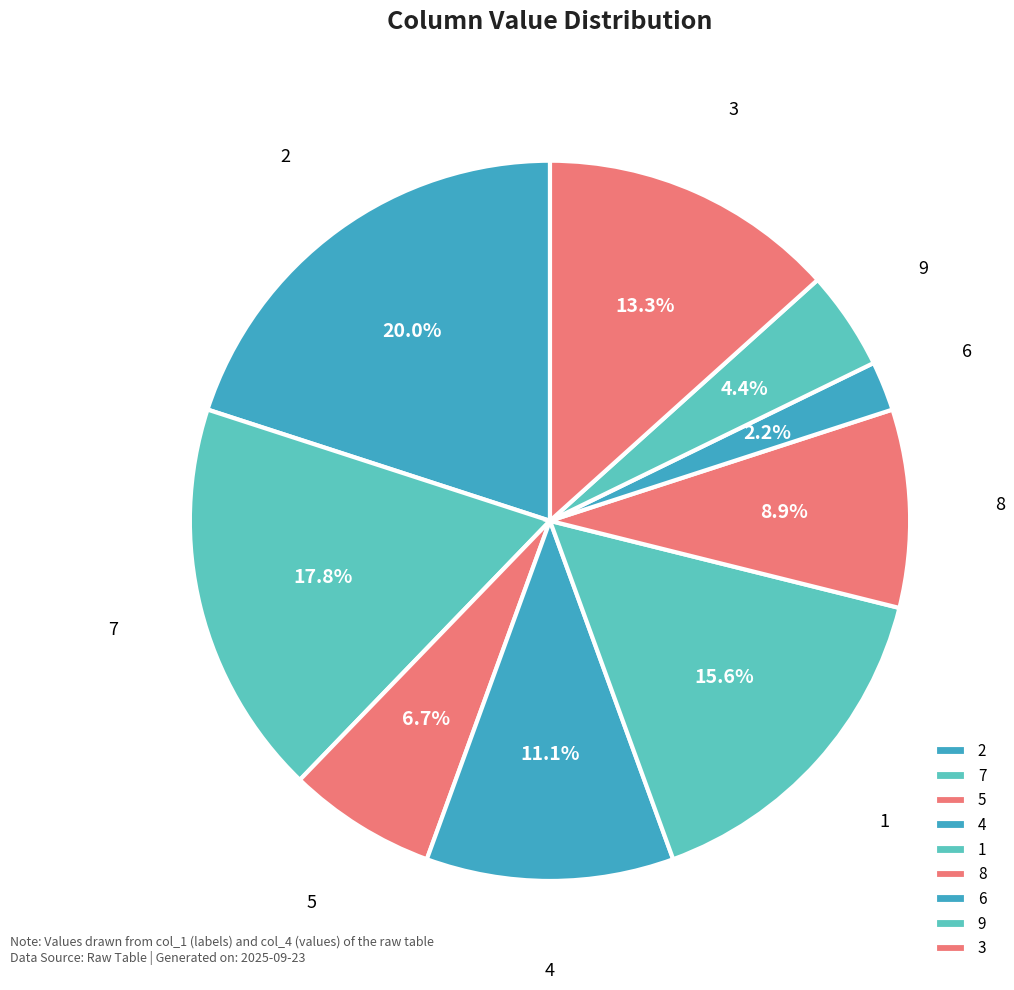

Is there a majority slice in this chart?

No